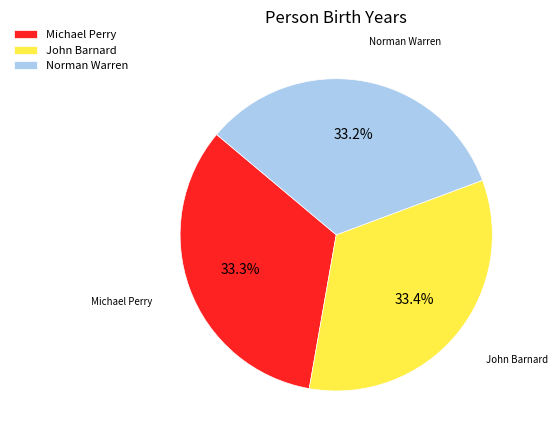

Is John Barnard the majority of the pie?

No